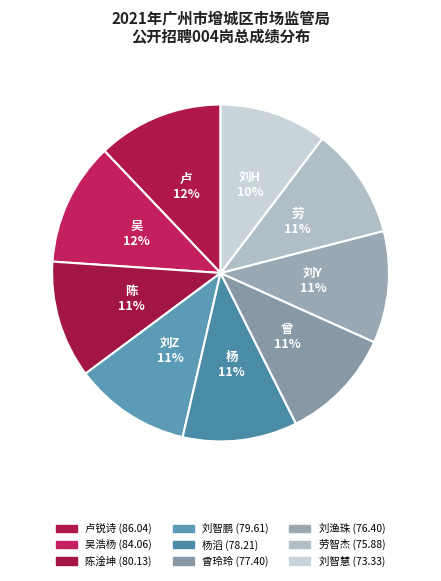

Is it true that 劳智杰 is 1% of the pie?

False